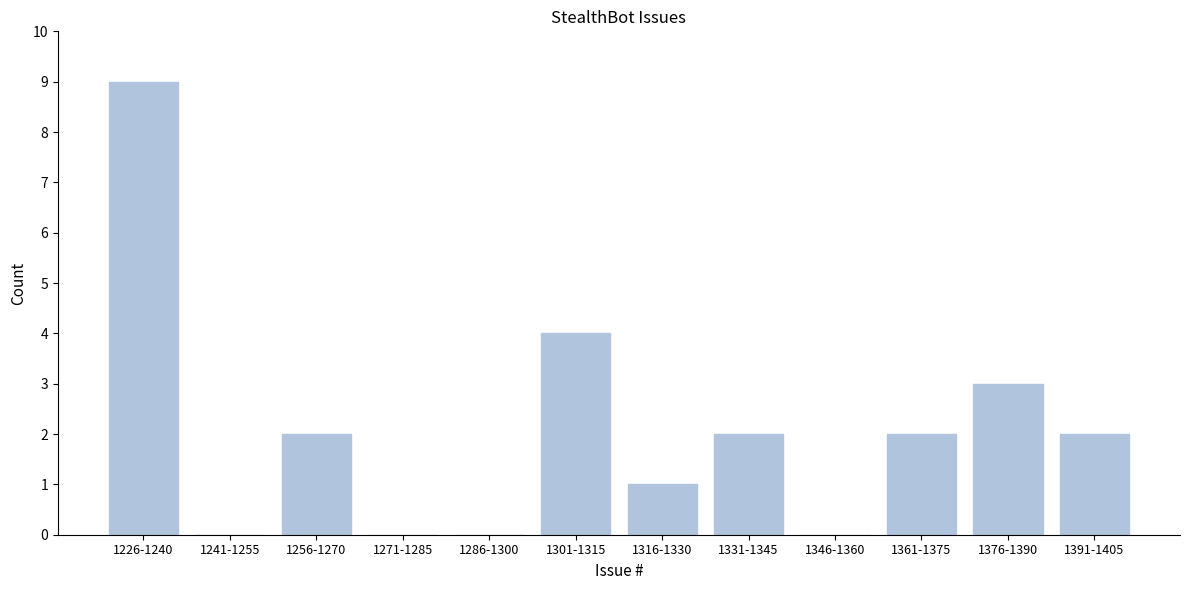

Reading left to right, what are all the values shown in this chart?

1226-1240=9	1241-1255=0	1256-1270=2	1271-1285=0	1286-1300=0	1301-1315=4	1316-1330=1	1331-1345=2	1346-1360=0	1361-1375=2	1376-1390=3	1391-1405=2